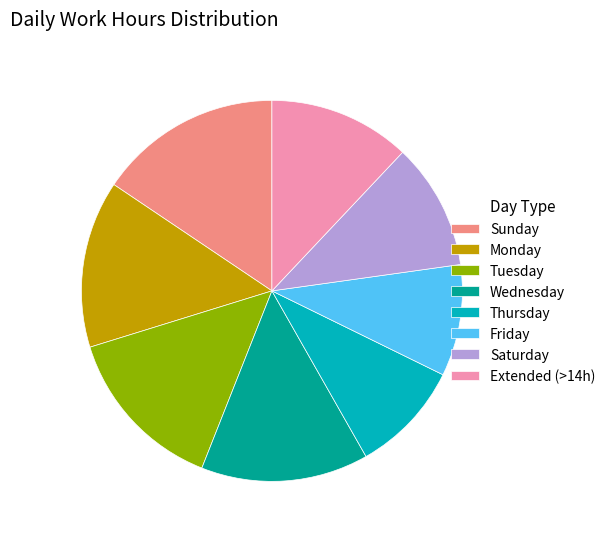

What is the largest slice in the pie chart?

Sunday